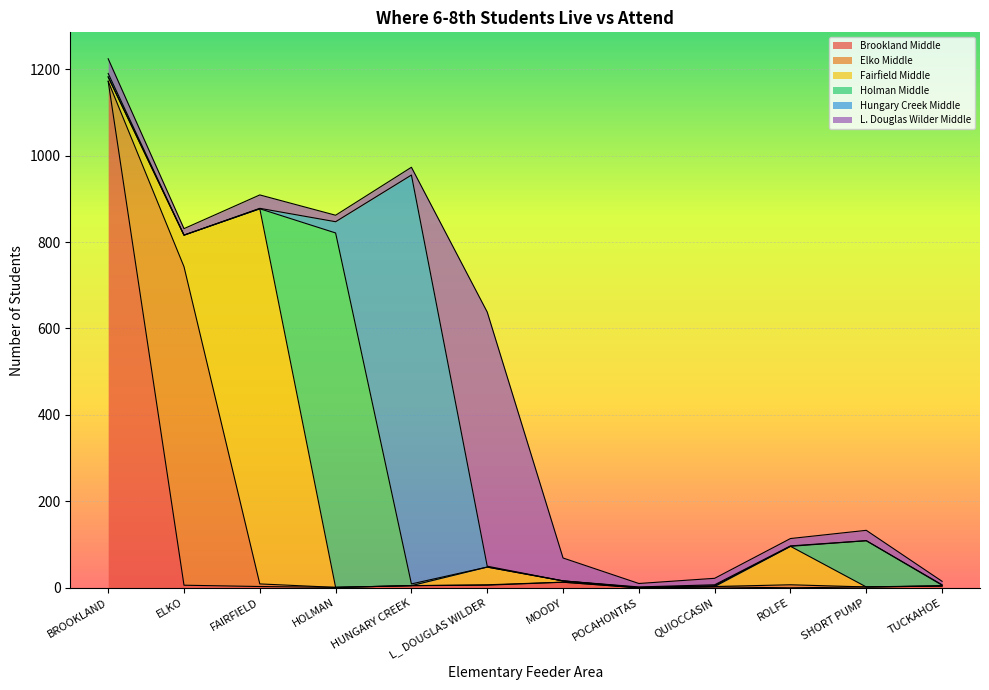

What is the total value across all series at FAIRFIELD?

909